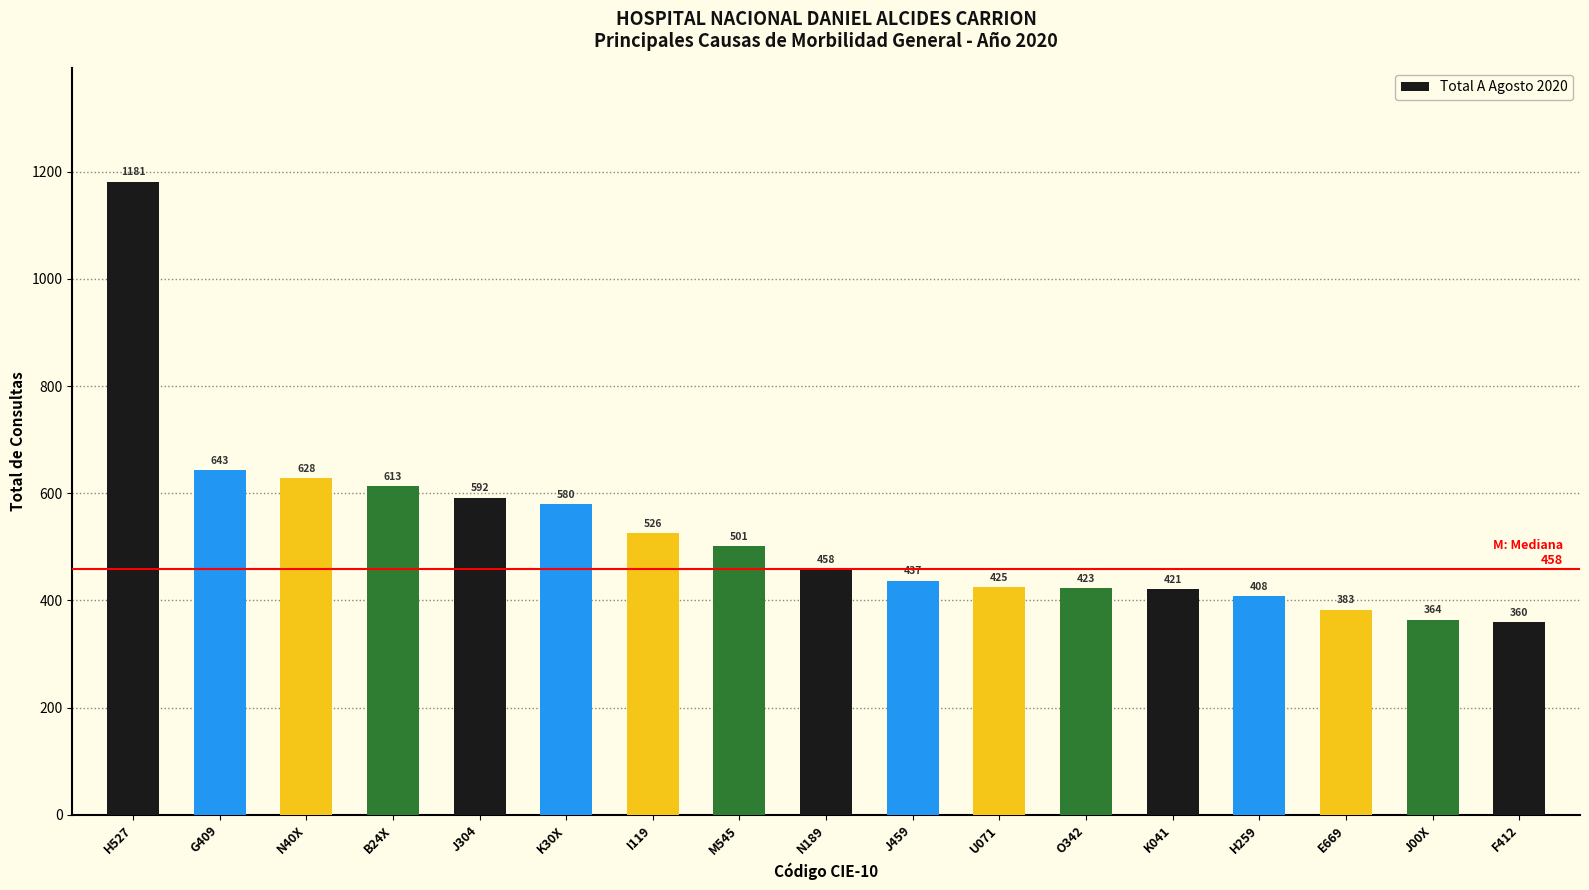

Approximately how many times larger is the value at E669 compared to M545?

0.8